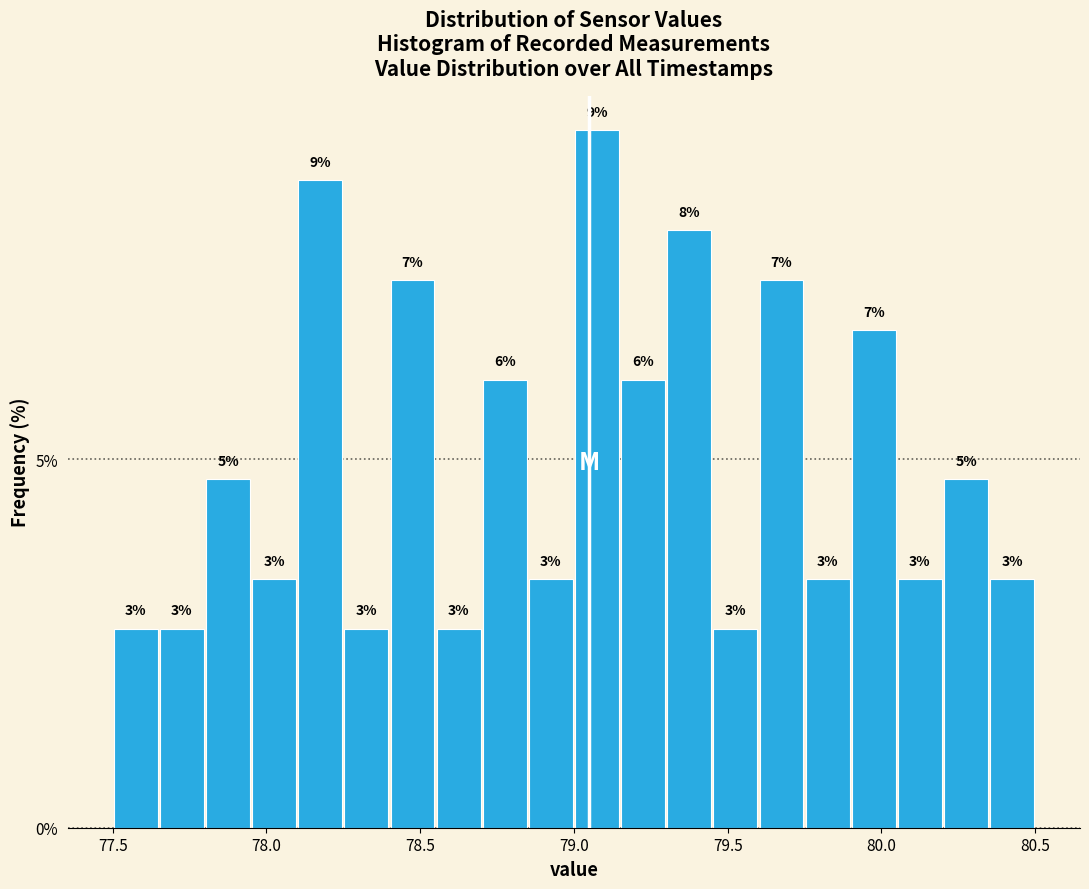

Around what value on the x-axis is the tallest bar? Give the approximate position of its centre, as read against the axis.

79.10